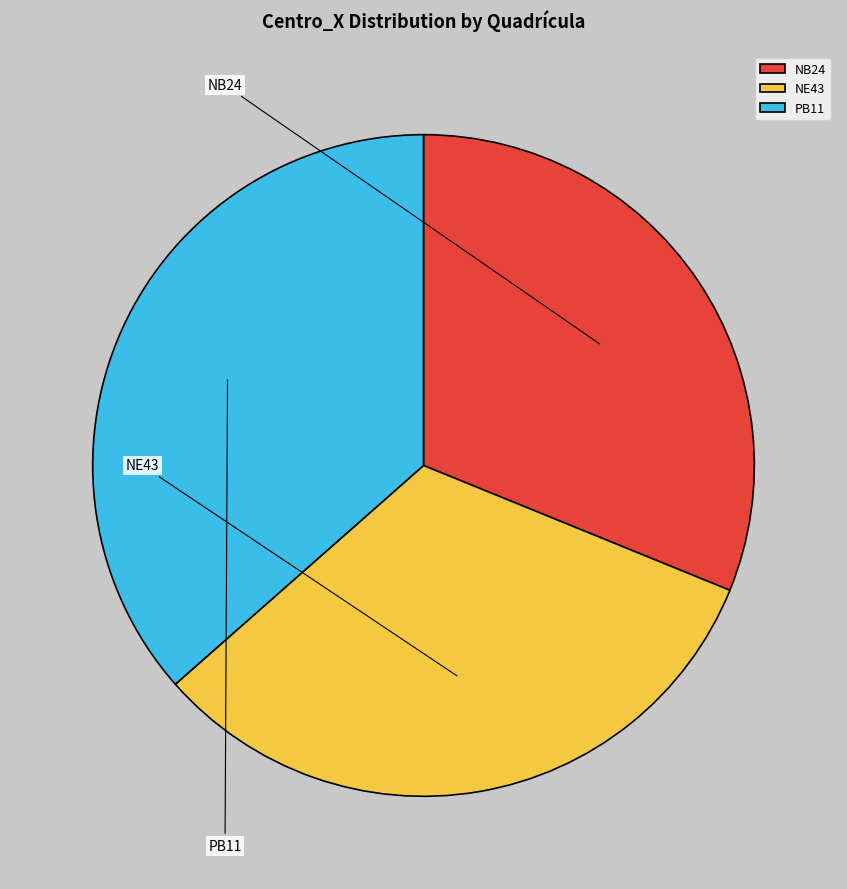

Is the sum of NB24 and NE43 greater than half?

Yes